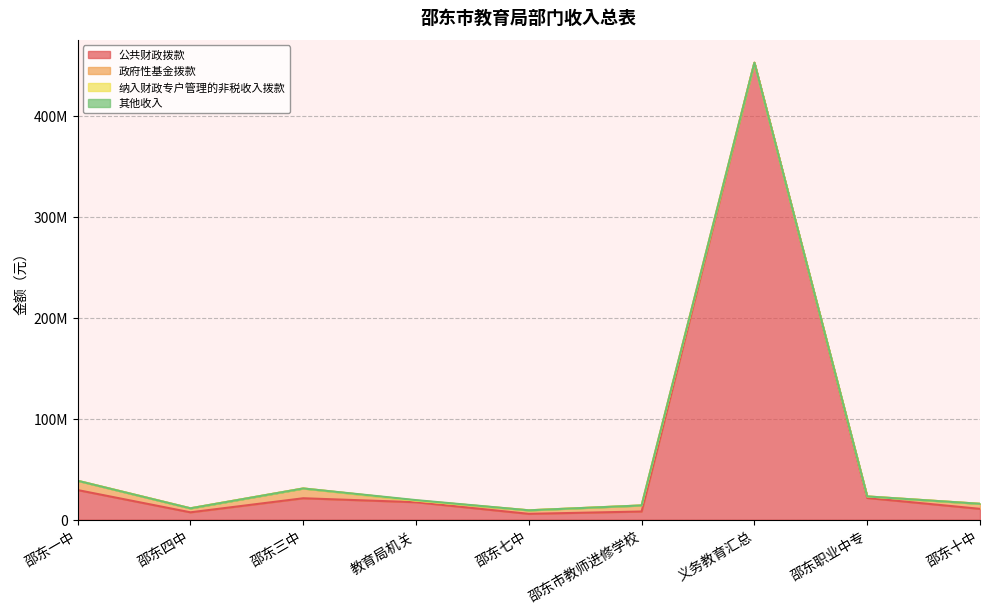

Which series has the widest spread of values?

公共财政拨款